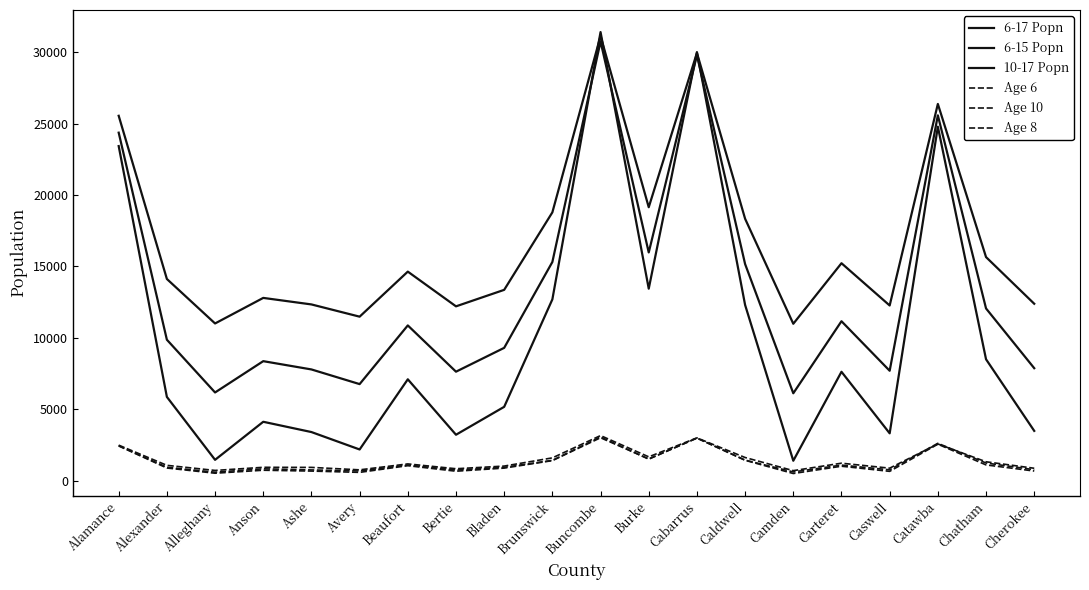

Does the chart display data point markers on the line(s)?

No